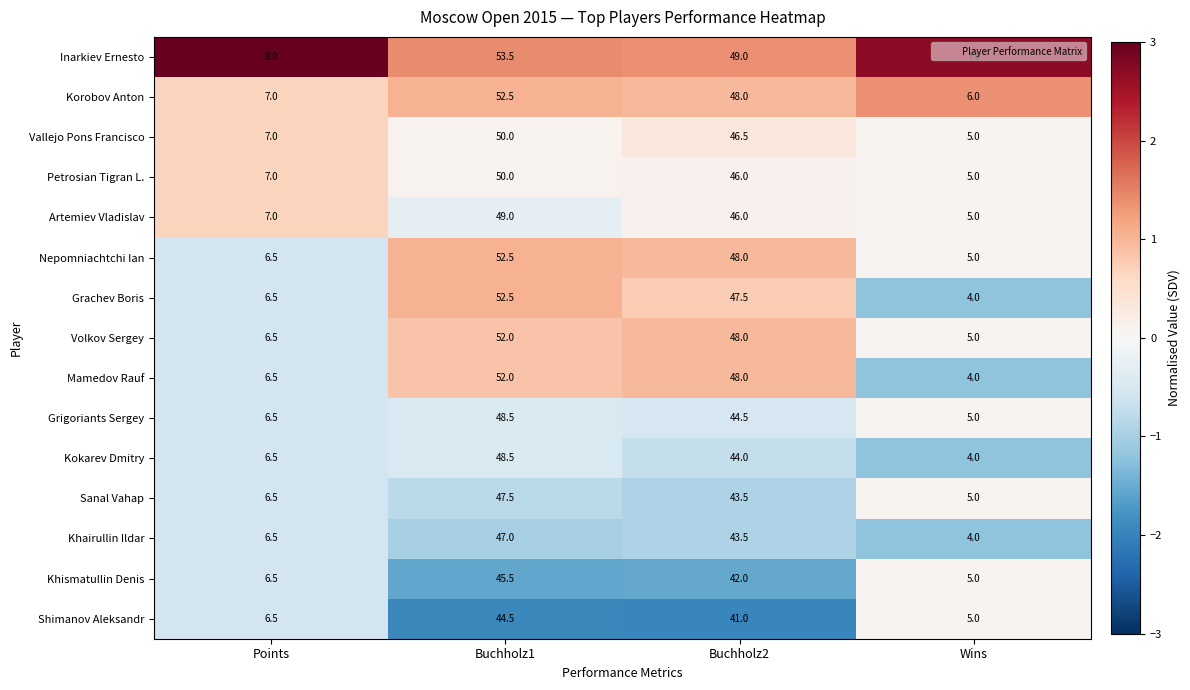

What is the lowest value of the Korobov Anton series?

6.0